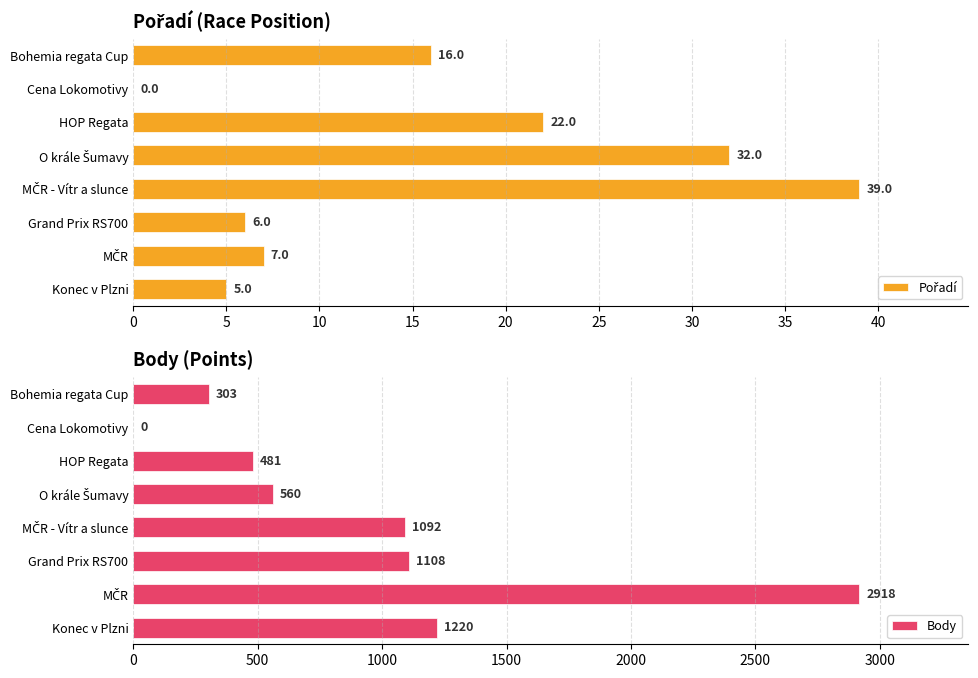

The value of Body at Grand Prix RS700 is 1532. True or false?

False